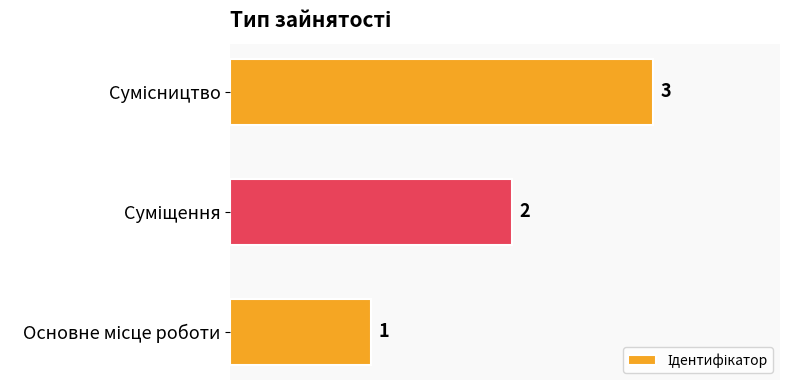

What is the sum of all values?

6